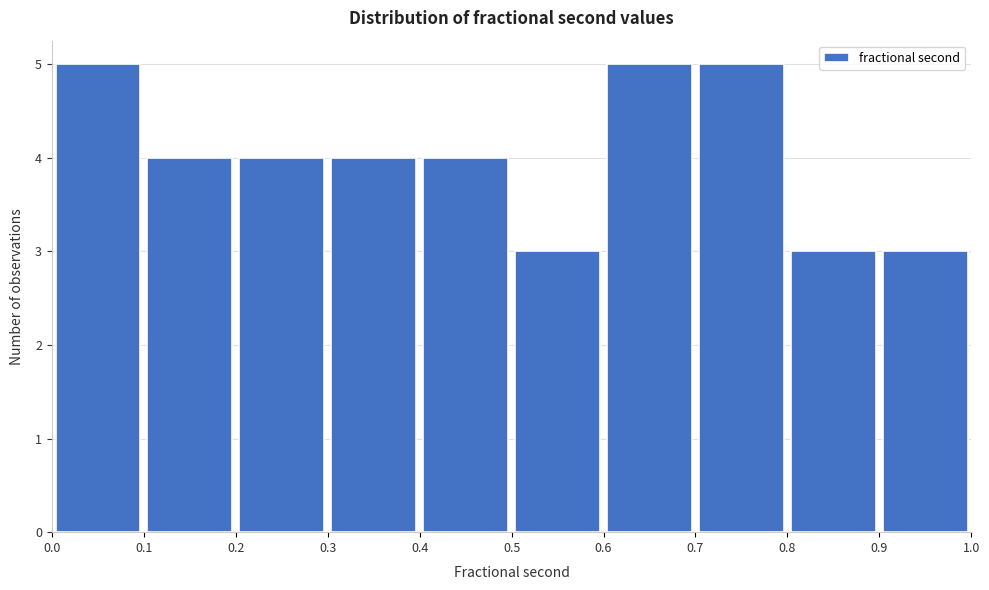

Reading left to right, transcribe this chart: for each bar, give the range it covers on the x-axis and its height. The values are not printed on the chart, so give them approximately, as read against the axis.

0.0 to 0.1: 5
0.1 to 0.2: 4
0.2 to 0.3: 4
0.3 to 0.4: 4
0.4 to 0.5: 4
0.5 to 0.6: 3
0.6 to 0.7: 5
0.7 to 0.8: 5
0.8 to 0.9: 3
0.9 to 1.0: 3